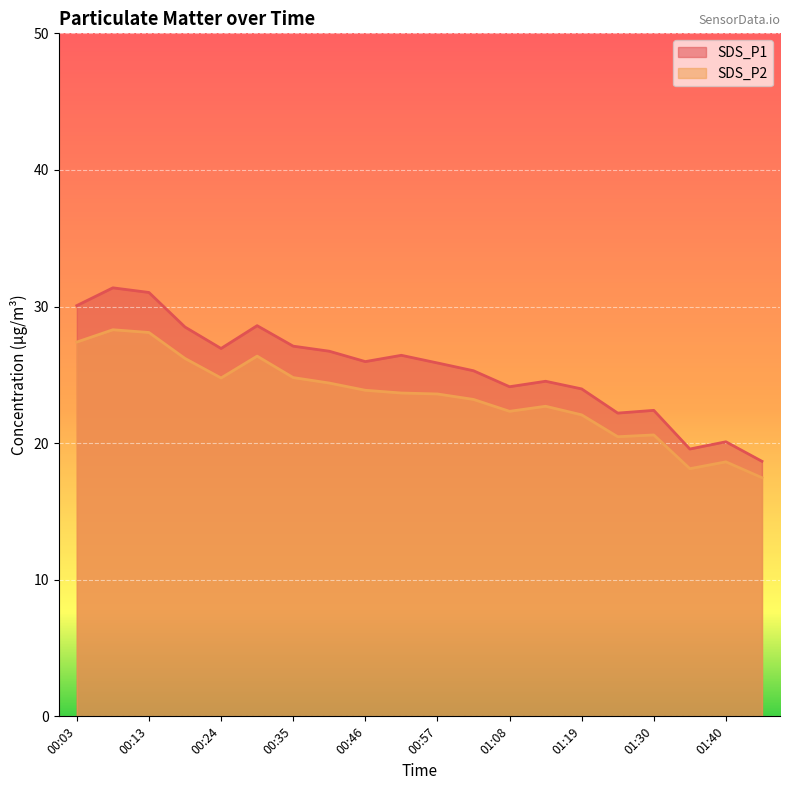

Which category has the lowest value in the SDS_P1 series?

01:46